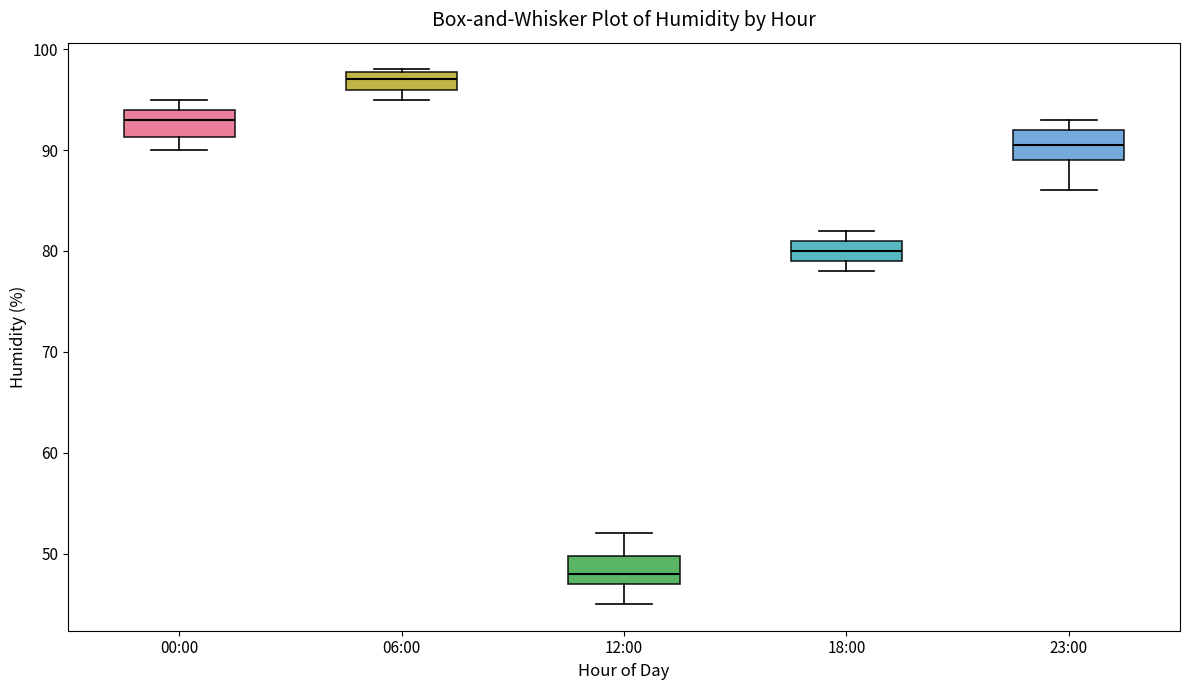

Which box's median line is the lowest?

12:00